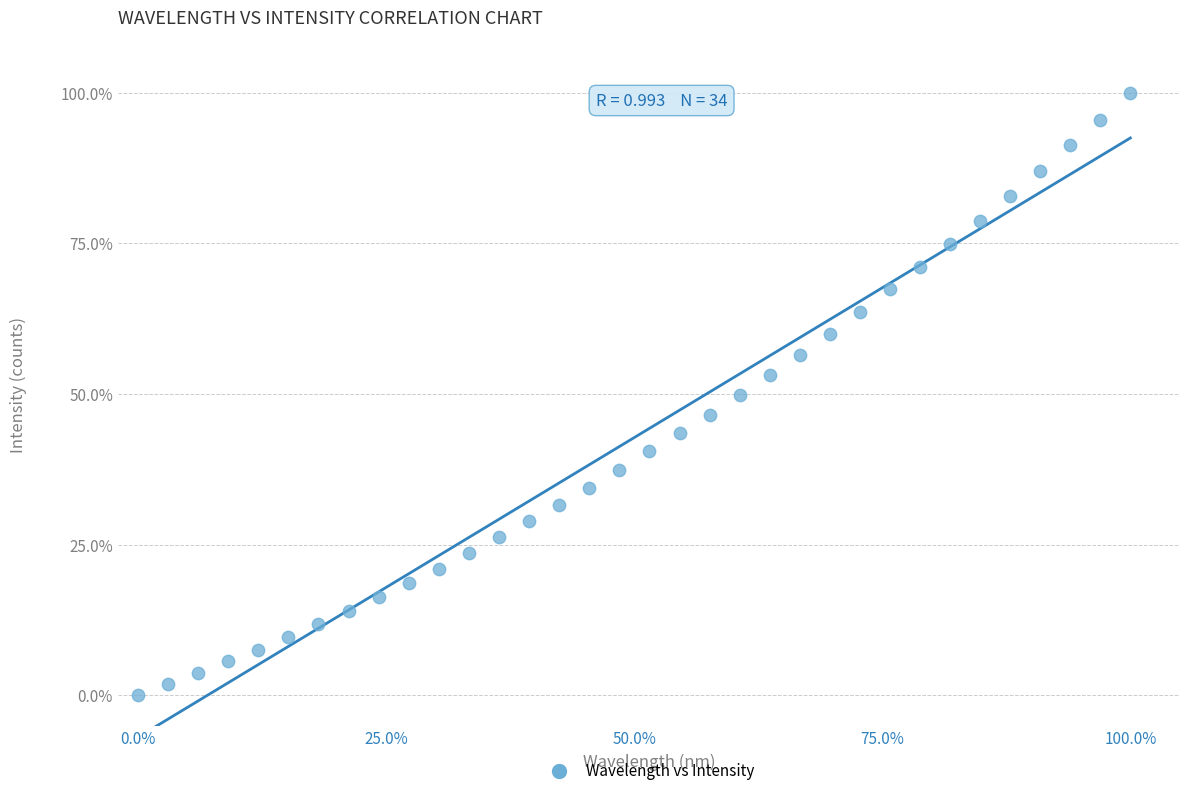

What is the range of X values (max minus min)?

100.0